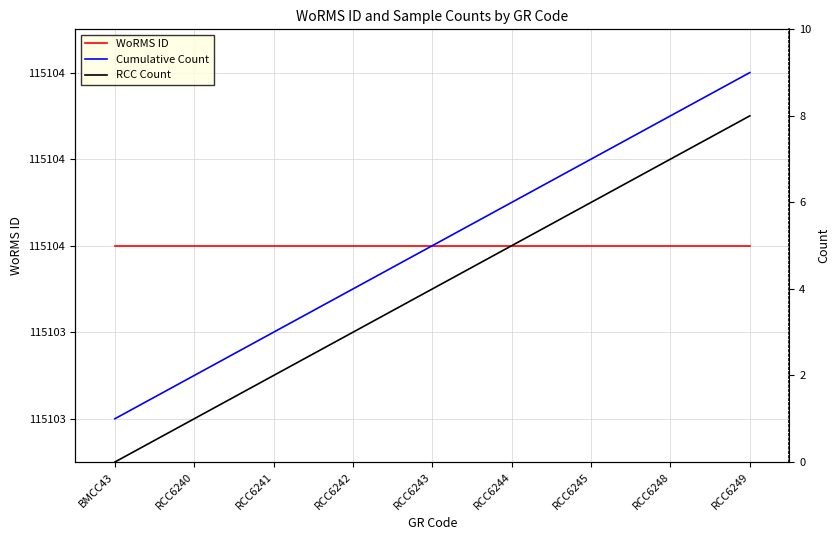

What is the spread (max minus min) of values at RCC6248?

115097